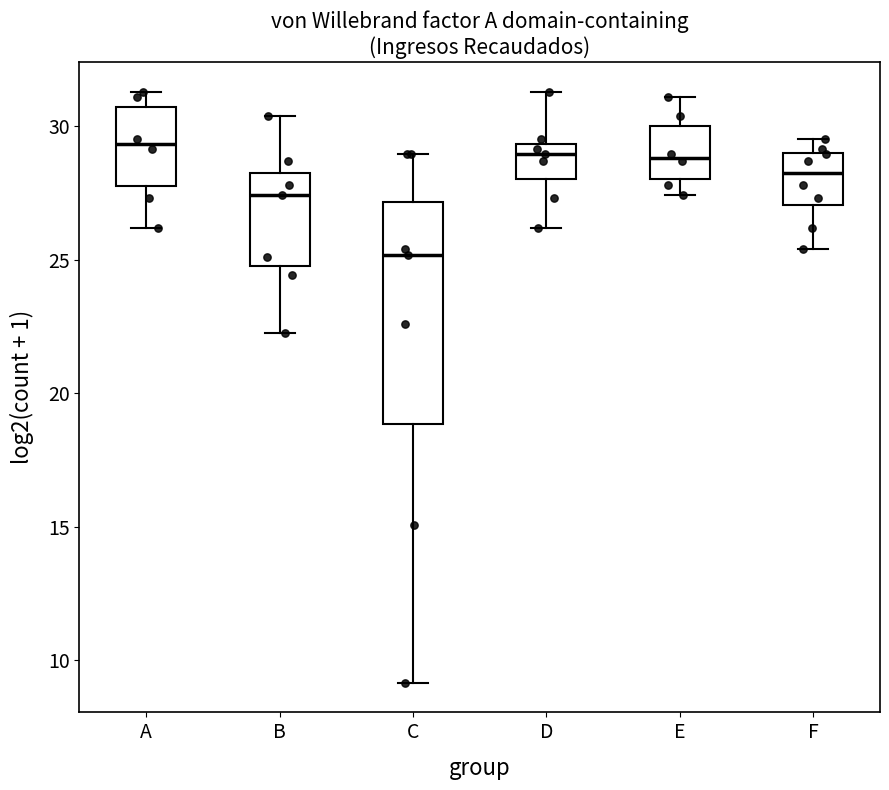

Which box is the tallest, from its lower edge to its upper edge?

C